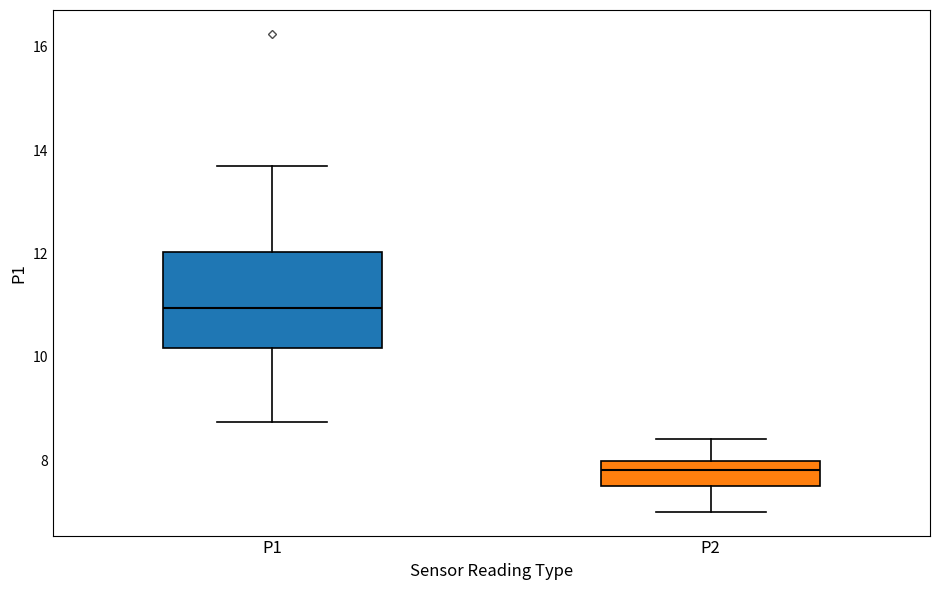

Reading left to right, transcribe this box plot: for each box, give where its median line is, the range the box spans, and where its two whiskers end, as read against the y-axis. The values are not printed on the chart, so give them approximately, as read against the axis.

P1: median 11.0, box 10.2 to 12.0, whiskers 8.8 to 13.8
P2: median 7.8, box 7.4 to 8.0, whiskers 7.0 to 8.4